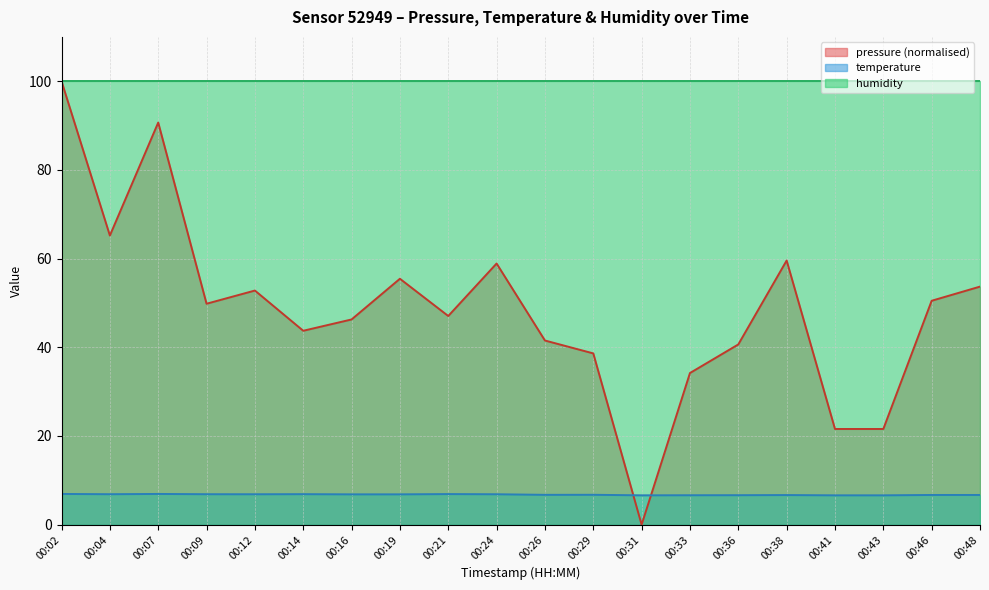

List the labels in order of pressure value, largest first.

00:02, 00:07, 00:04, 00:38, 00:24, 00:19, 00:48, 00:12, 00:46, 00:09, 00:21, 00:16, 00:14, 00:26, 00:36, 00:29, 00:33, 00:41, 00:43, 00:31